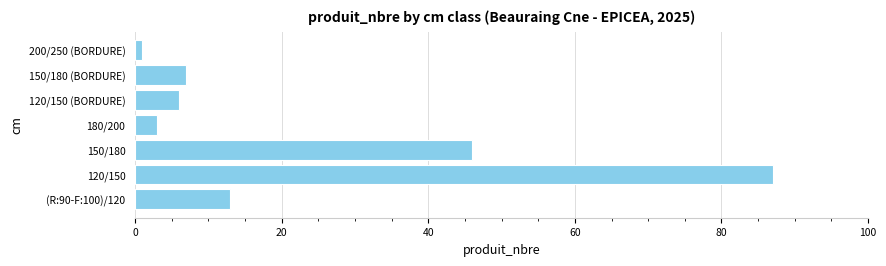

Where is the data nearest to the value 44?

150/180